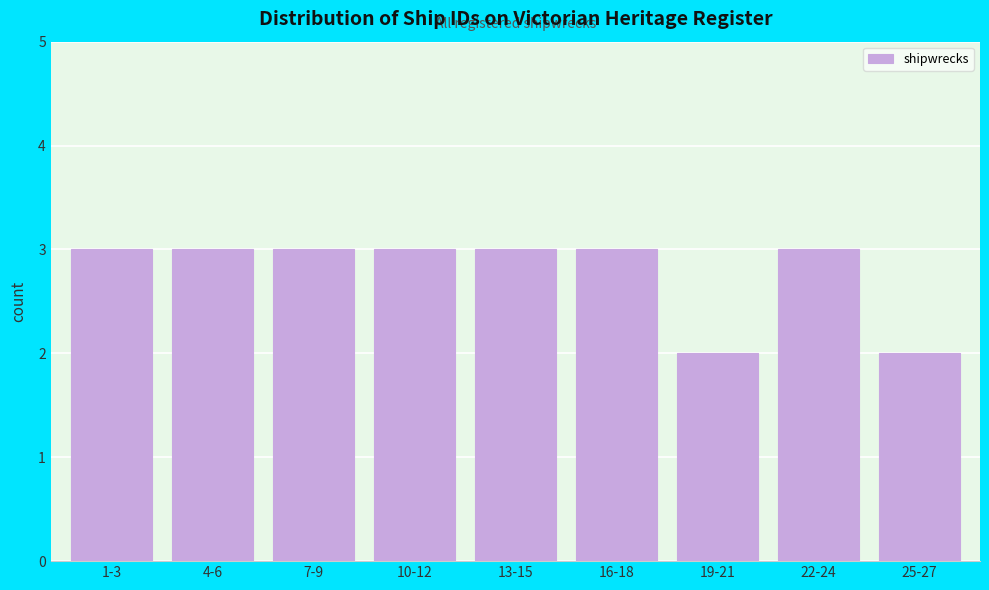

Reading left to right, list all the values displayed in this chart.

3	3	3	3	3	3	2	3	2